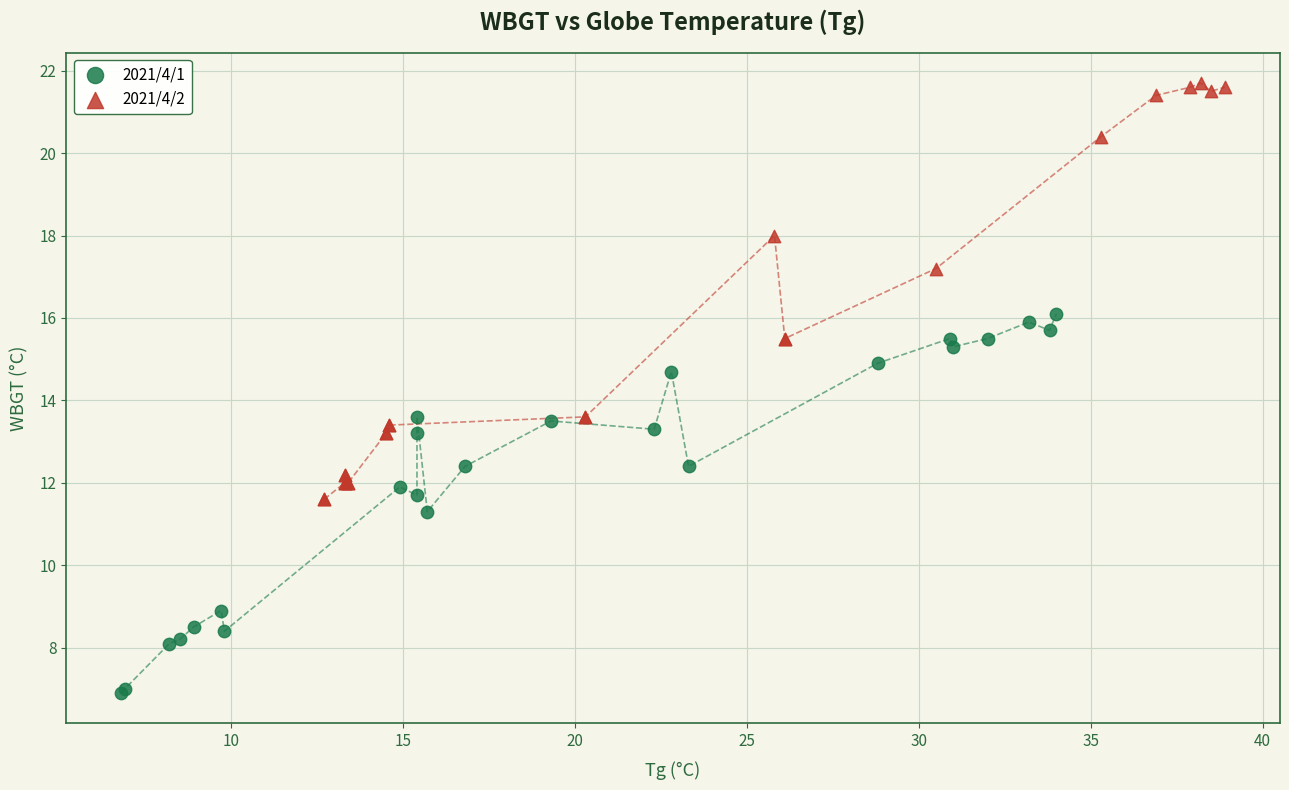

What are all the series names shown in the legend?

2021/4/1, 2021/4/2